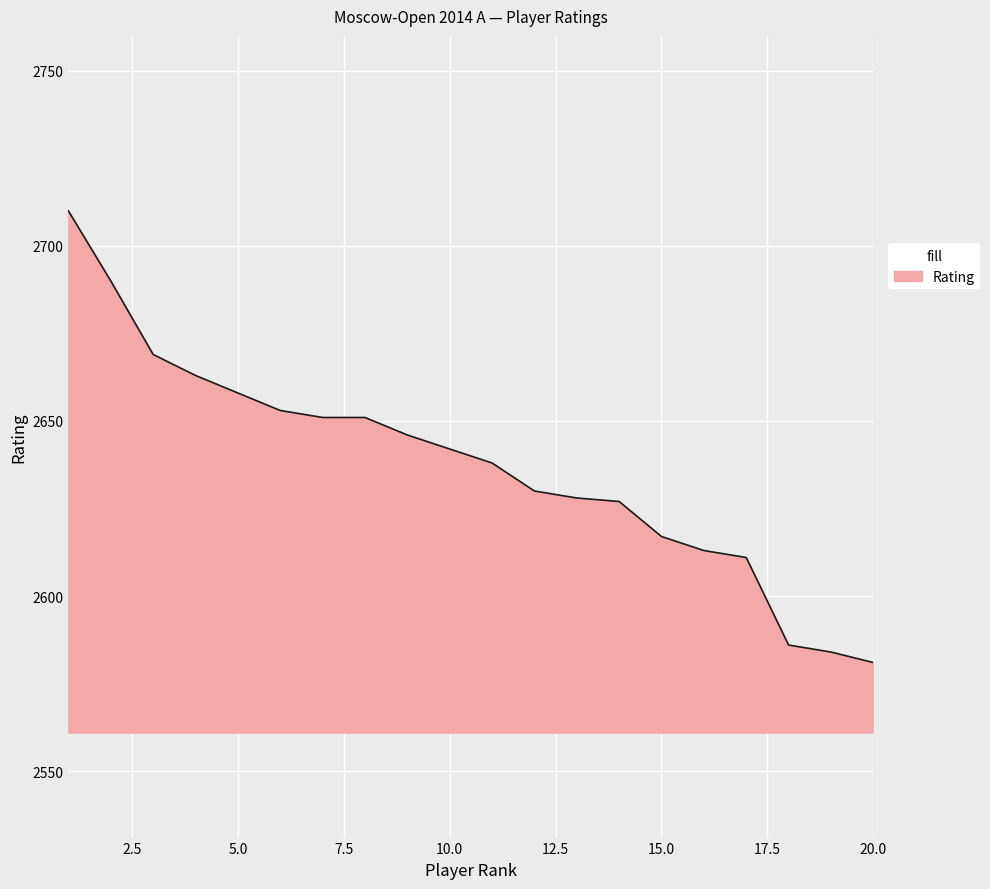

What is the maximum value shown in the chart?

2710